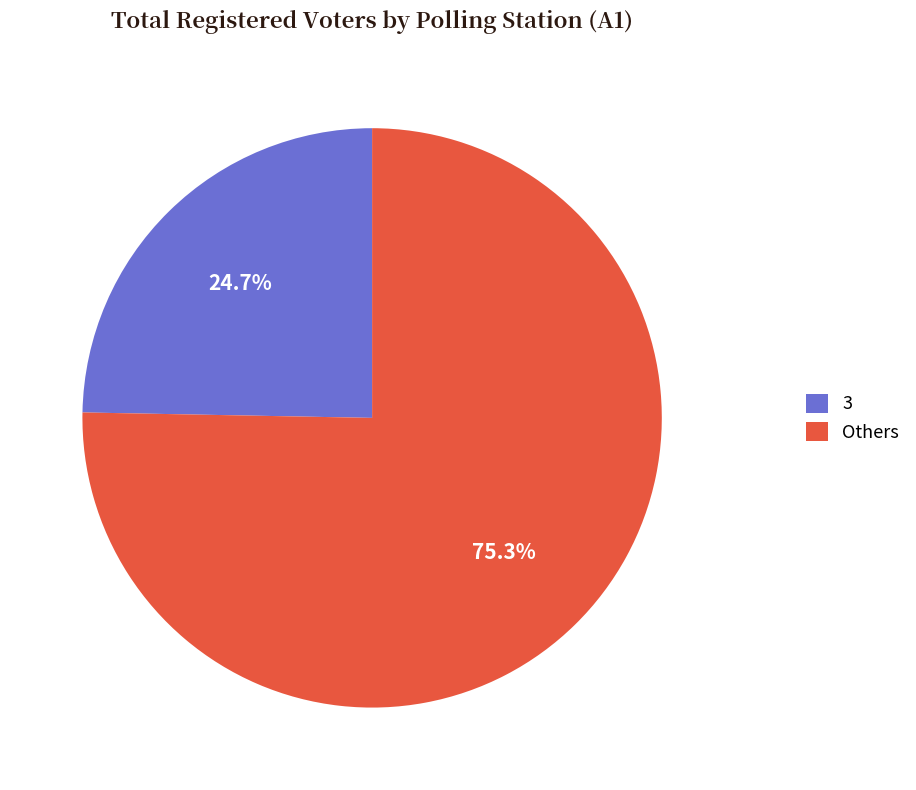

To the nearest percent, what is the difference between the largest and smallest slice percentages?

51%